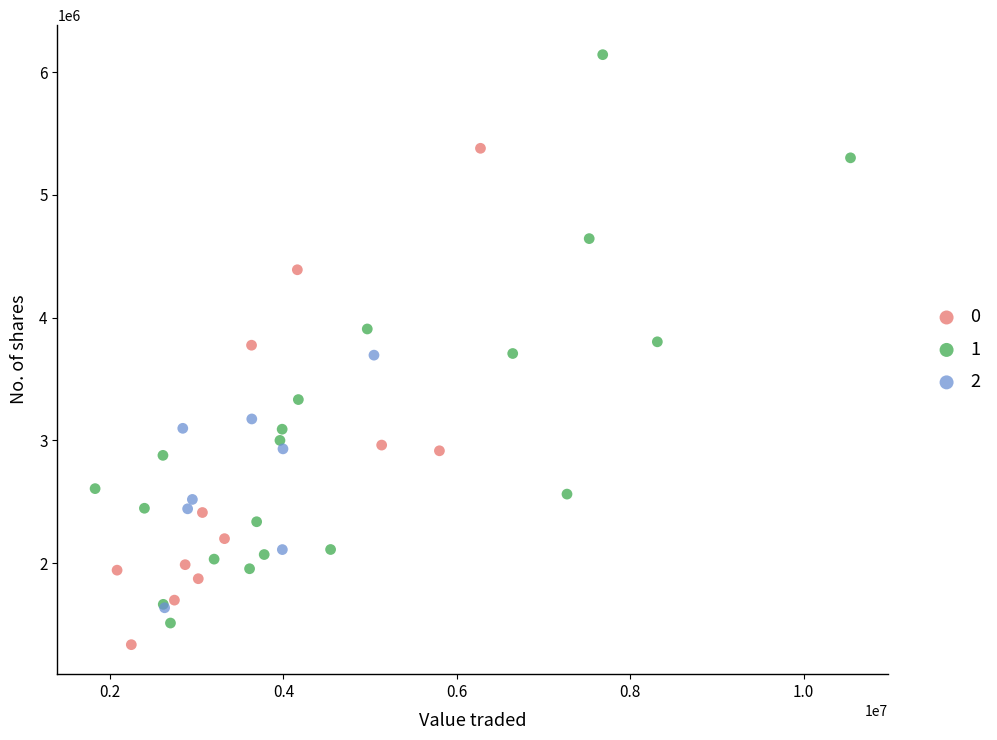

Which series reaches the minimum Y coordinate?

0